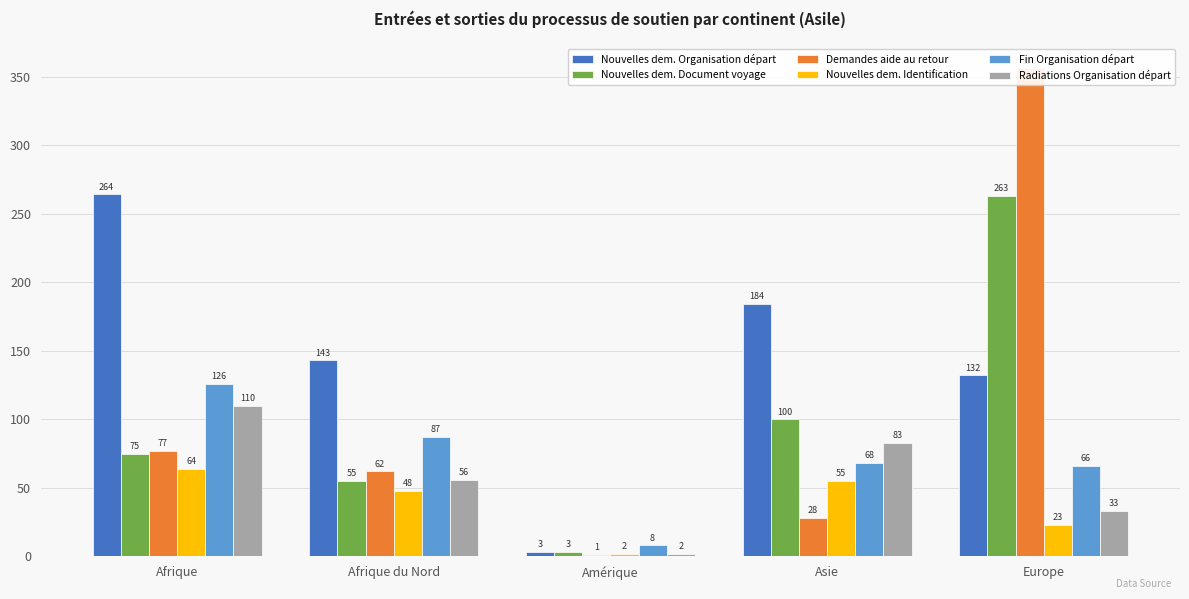

What is the difference between the second highest and minimum values in the Nouvelles dem. Identification series?

53